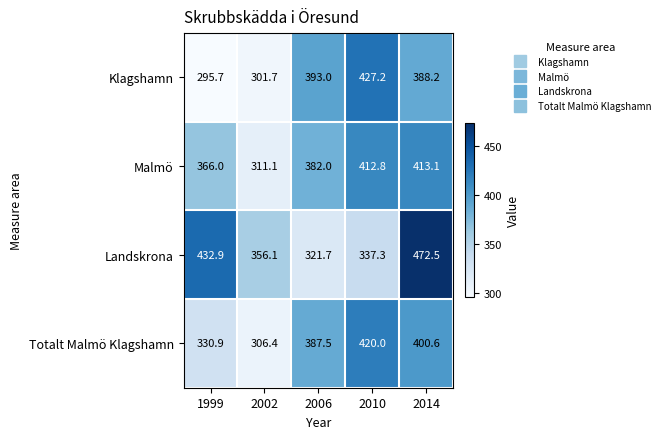

Which series has the largest total across all categories?

Landskrona